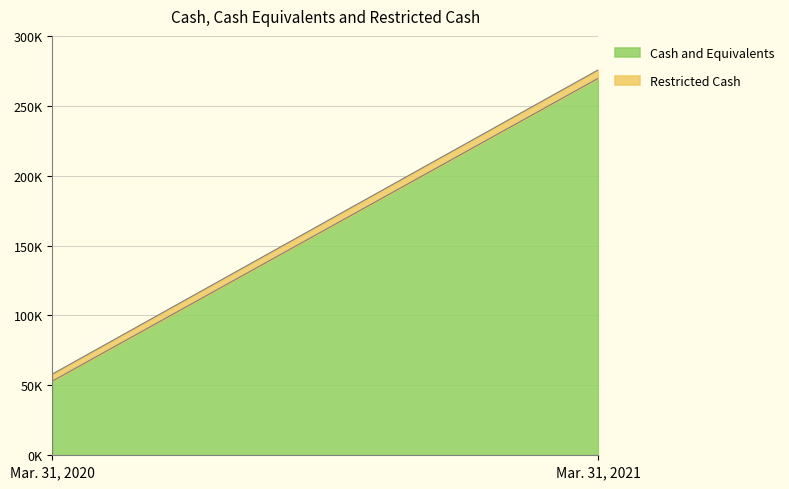

Reading right to left, transcribe all the data shown in this chart.

Cash and Equivalents: 269599	53112
Restricted Cash: 6019	5031